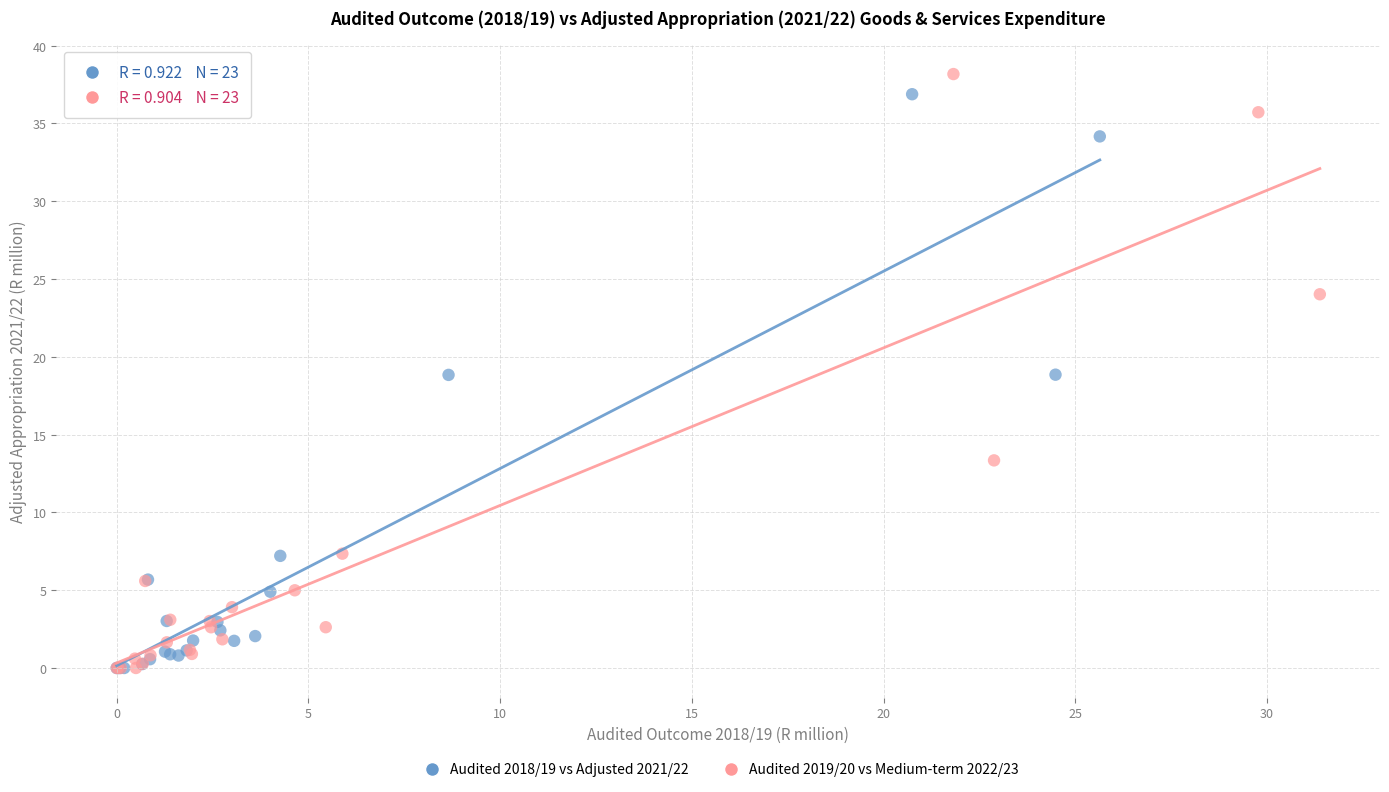

Which series has the widest spread of Y values?

Audited 2019/20 vs Medium-term 2022/23